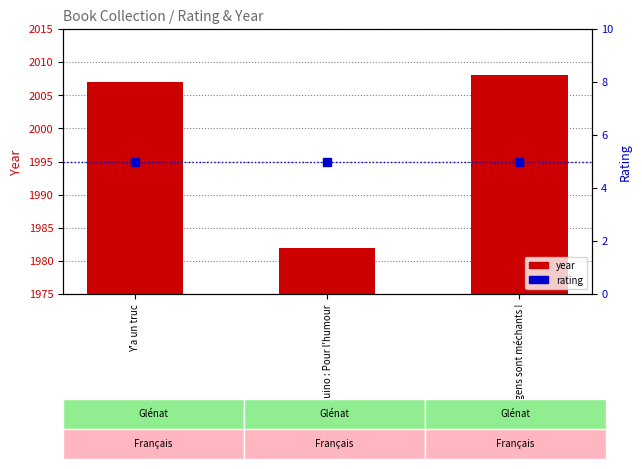

Reading right to left, extract all data points from this chart.

year: 2008	1982	2007
rating: 5	5	5